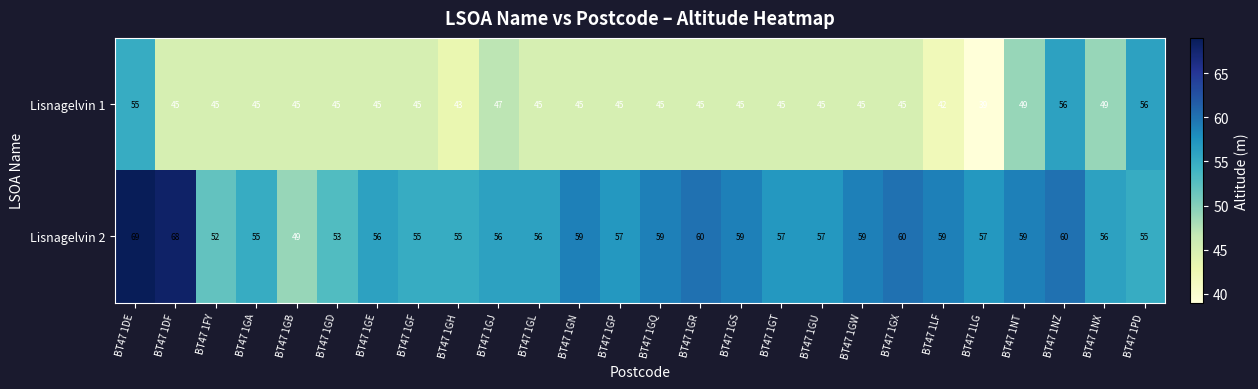

Count the number of categories in the chart.

26